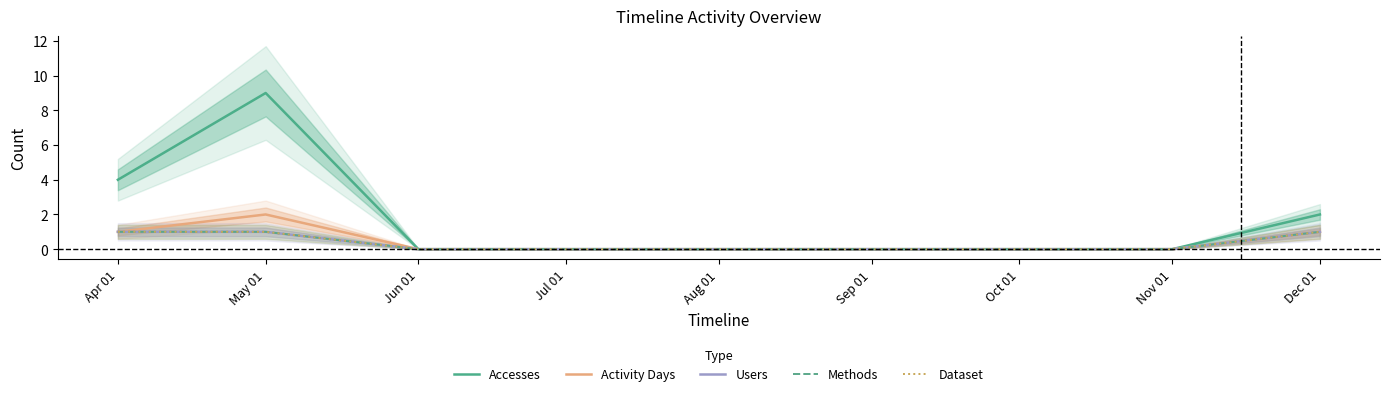

True or false: Accesses has more than 0 points higher than both neighbors.

True